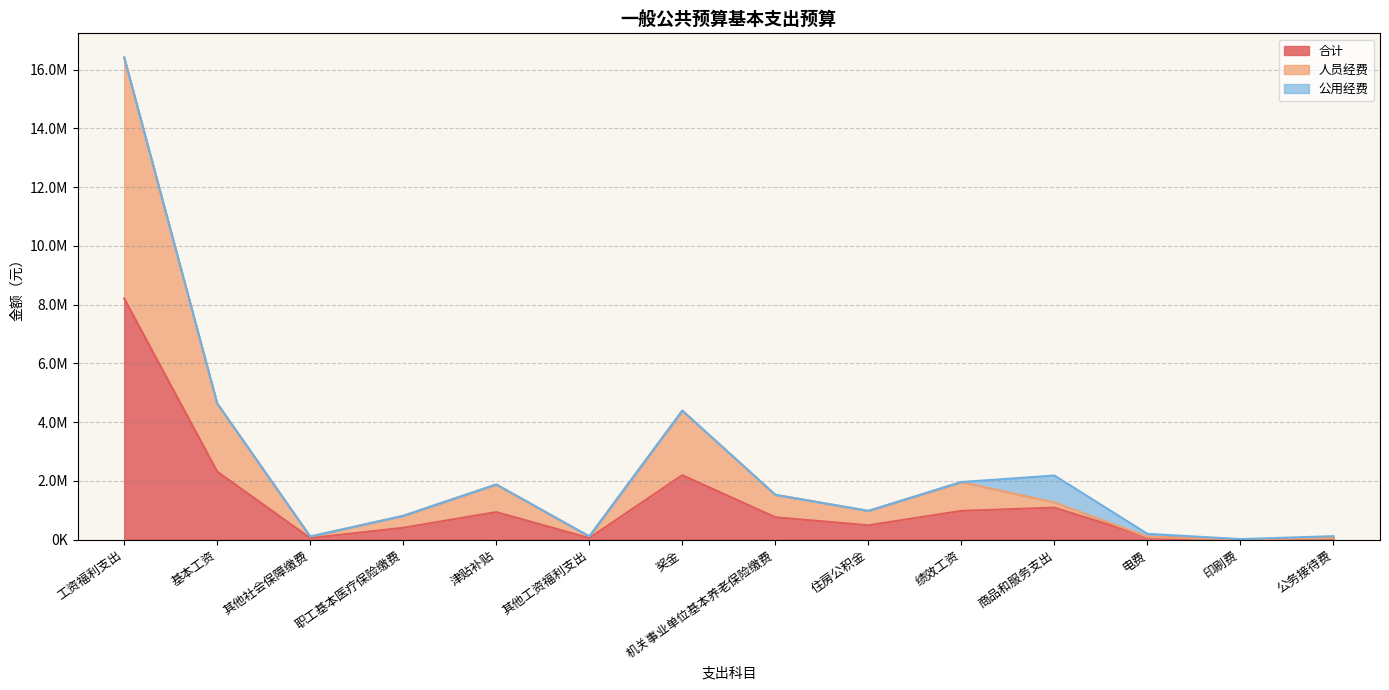

What is the label of the 2nd point from the left?

基本工资